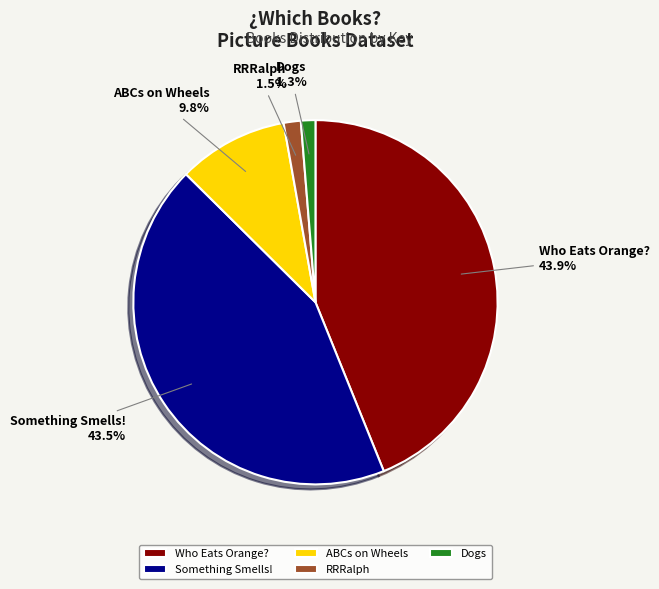

What is the total percentage of Dogs and Who Eats Orange??

45.2%